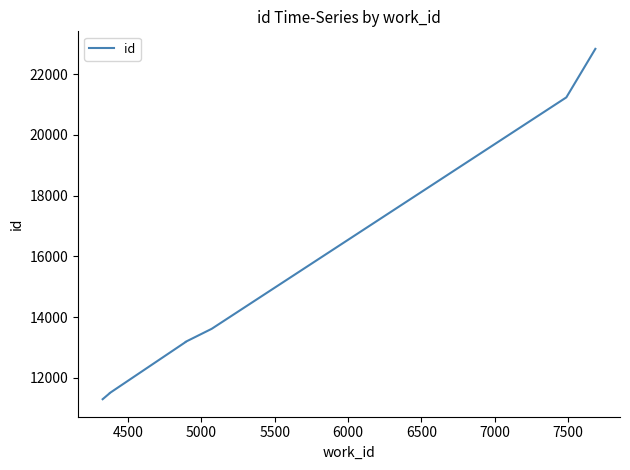

What is the smallest value displayed?

11300